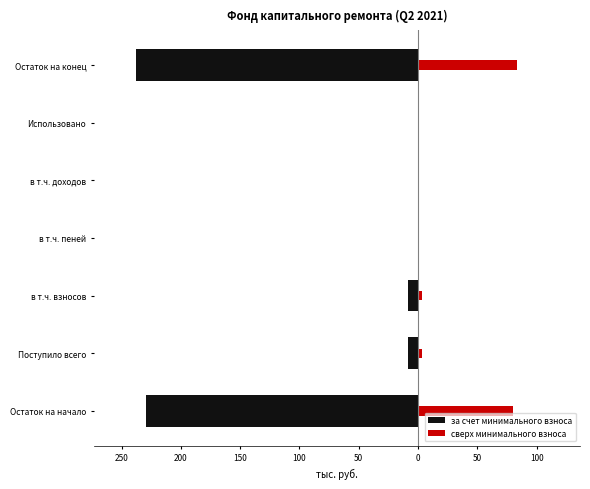

What are all the series names shown in the legend?

за счет минимального взноса, сверх минимального взноса